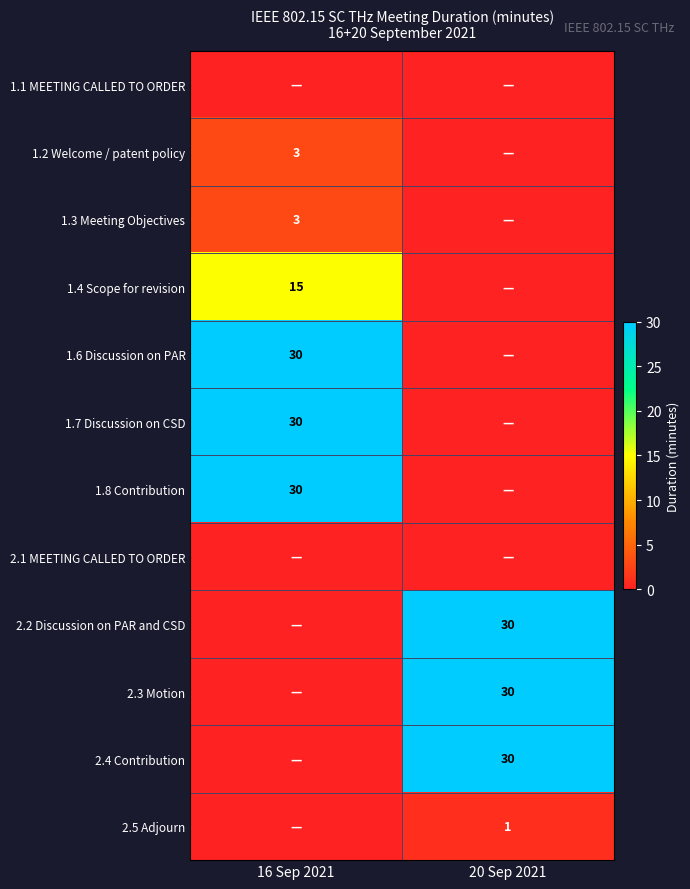

Is it true that 2.2 Discussion on PAR and CSD equals 30 at 20 Sep 2021?

True